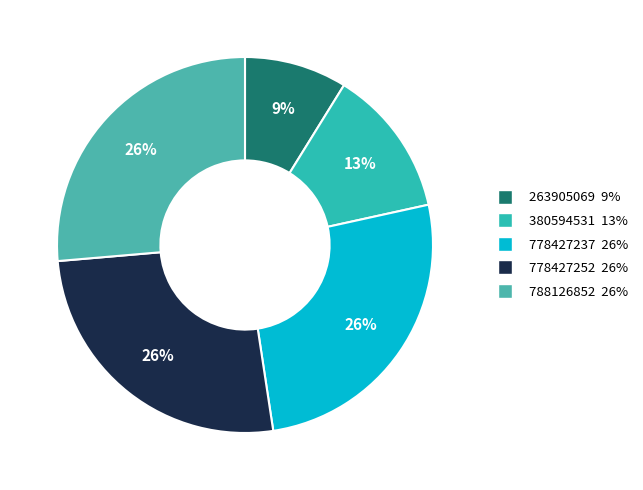

Is 778427252 the majority of the pie?

No